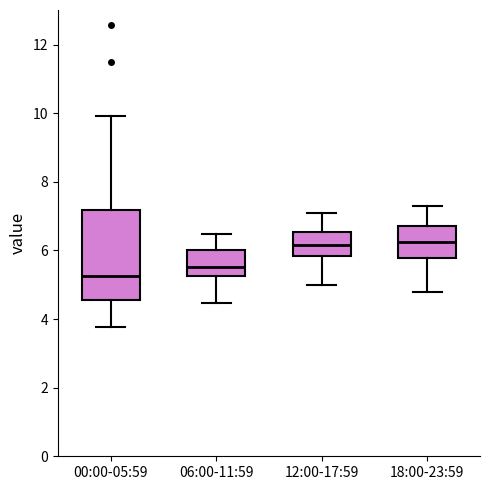

Reading left to right, read every box against the y-axis: the position of its median line, the range the box covers, and the ends of its whiskers. The values are not printed on the chart, so give them approximately, as read against the axis.

00:00-05:59: median 5.2, box 4.6 to 7.2, whiskers 3.8 to 10.0
06:00-11:59: median 5.6, box 5.2 to 6.0, whiskers 4.4 to 6.4
12:00-17:59: median 6.2, box 5.8 to 6.6, whiskers 5.0 to 7.2
18:00-23:59: median 6.2, box 5.8 to 6.8, whiskers 4.8 to 7.4